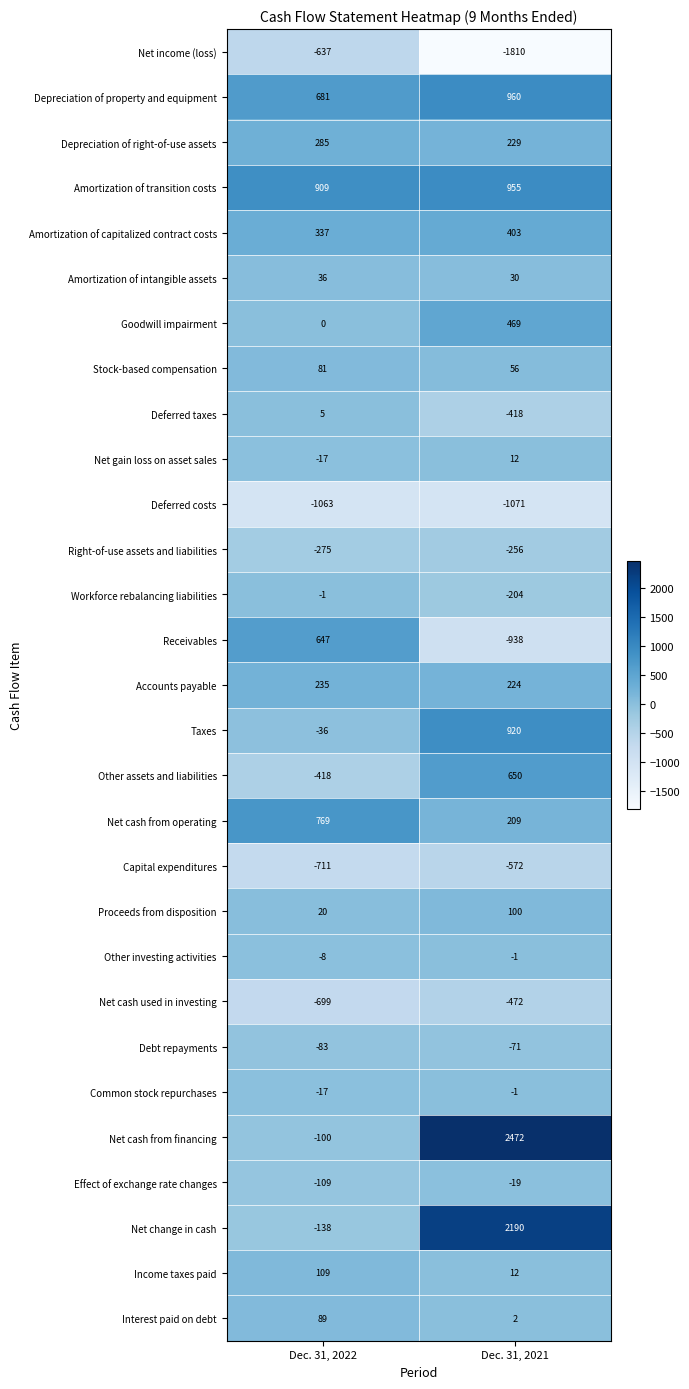

What is the total value across all series at Dec. 31, 2021?

4060